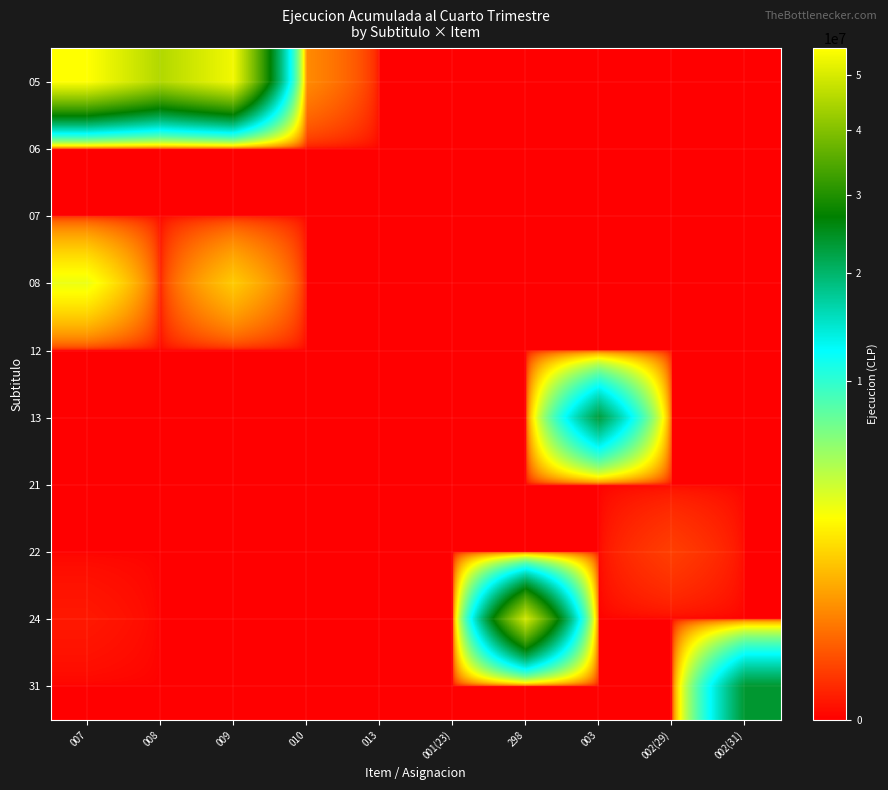

Which has a higher value, 001(23) or 002(31)?

001(23)